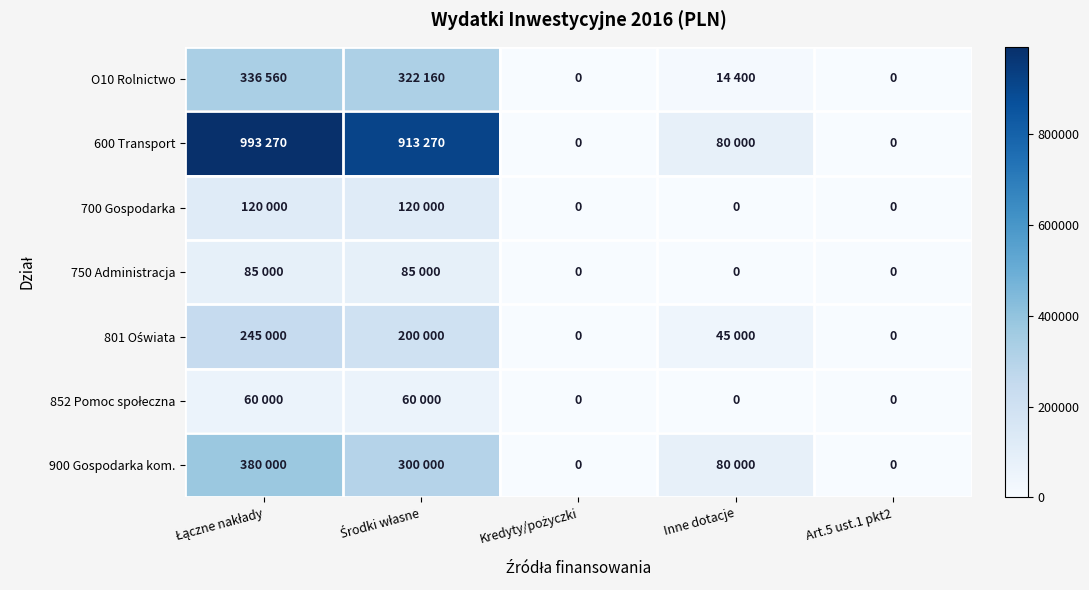

At which category does the chart reach its peak across all series?

Łączne nakłady